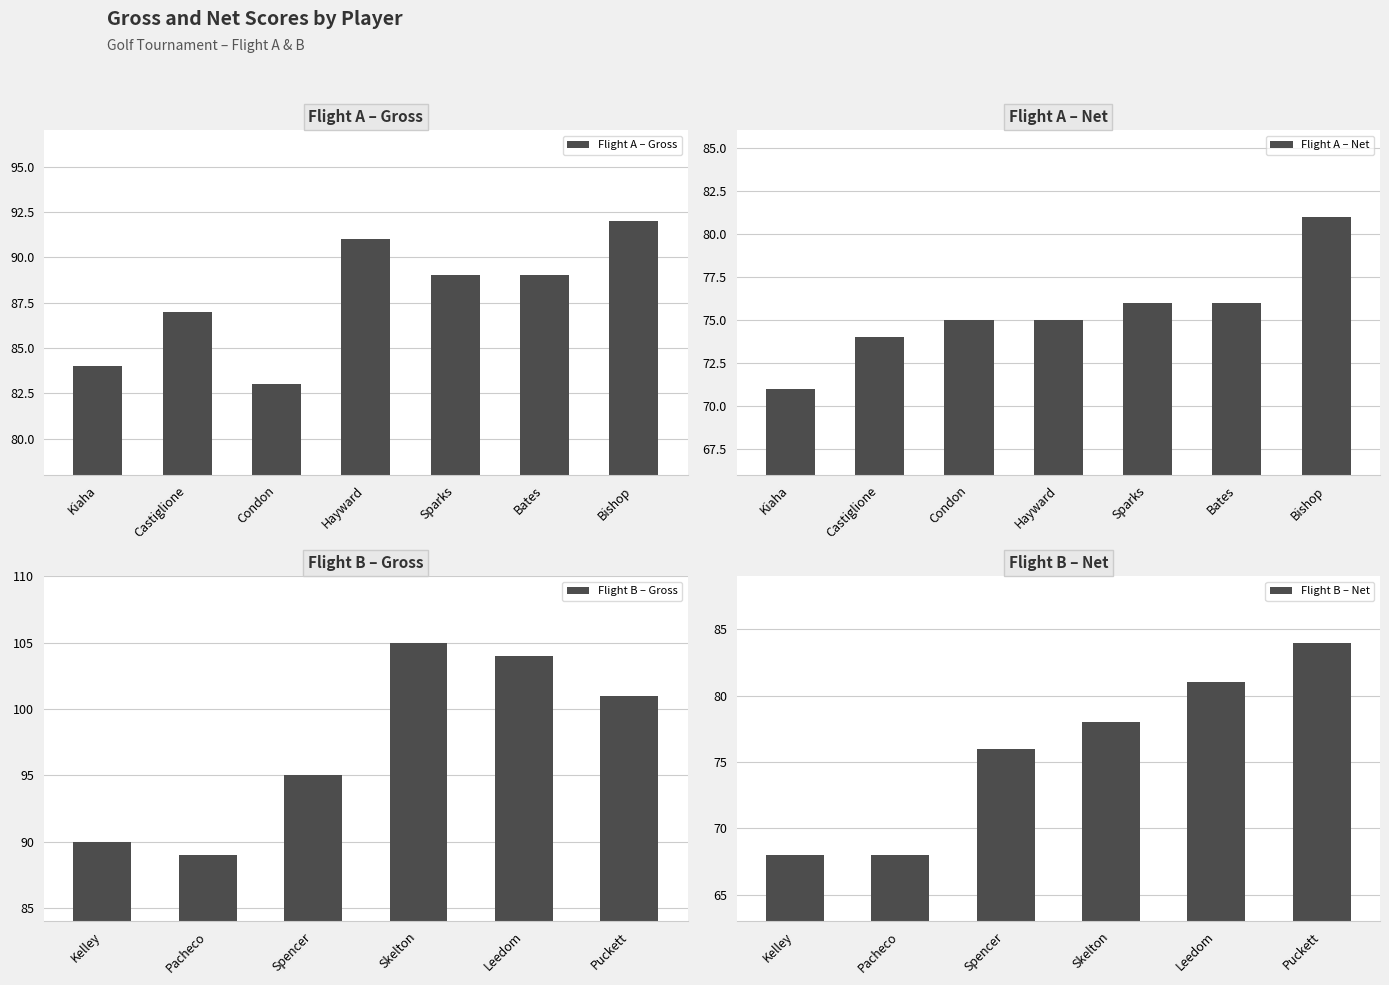

What is the average value of the Gross series?

92